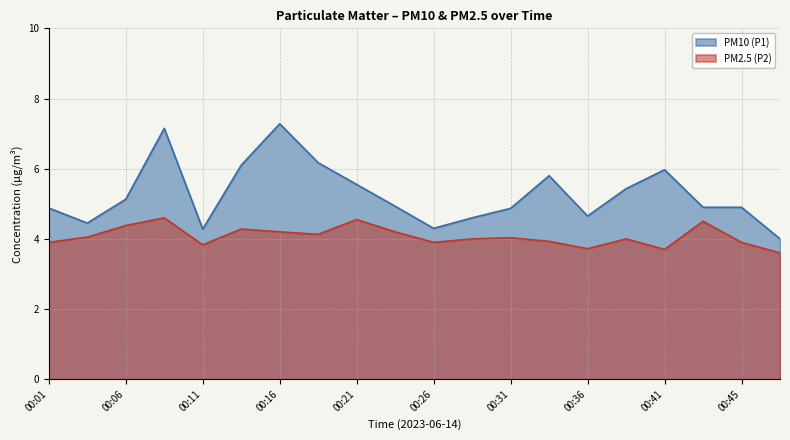

At which category does PM2.5 (P2) reach its first local valley?

00:11